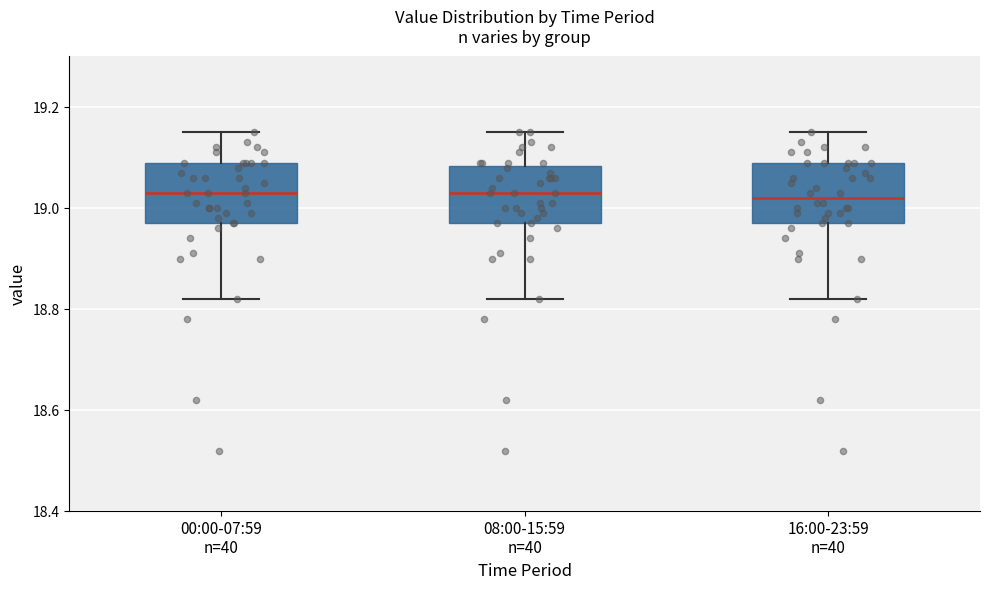

Reading left to right, transcribe this box plot: for each box, give where its median line is, the range the box spans, and where its two whiskers end, as read against the y-axis. The values are not printed on the chart, so give them approximately, as read against the axis.

00:00-07:59 n=40: median 19.04, box 18.98 to 19.10, whiskers 18.82 to 19.16
08:00-15:59 n=40: median 19.04, box 18.98 to 19.08, whiskers 18.82 to 19.16
16:00-23:59 n=40: median 19.02, box 18.98 to 19.10, whiskers 18.82 to 19.16